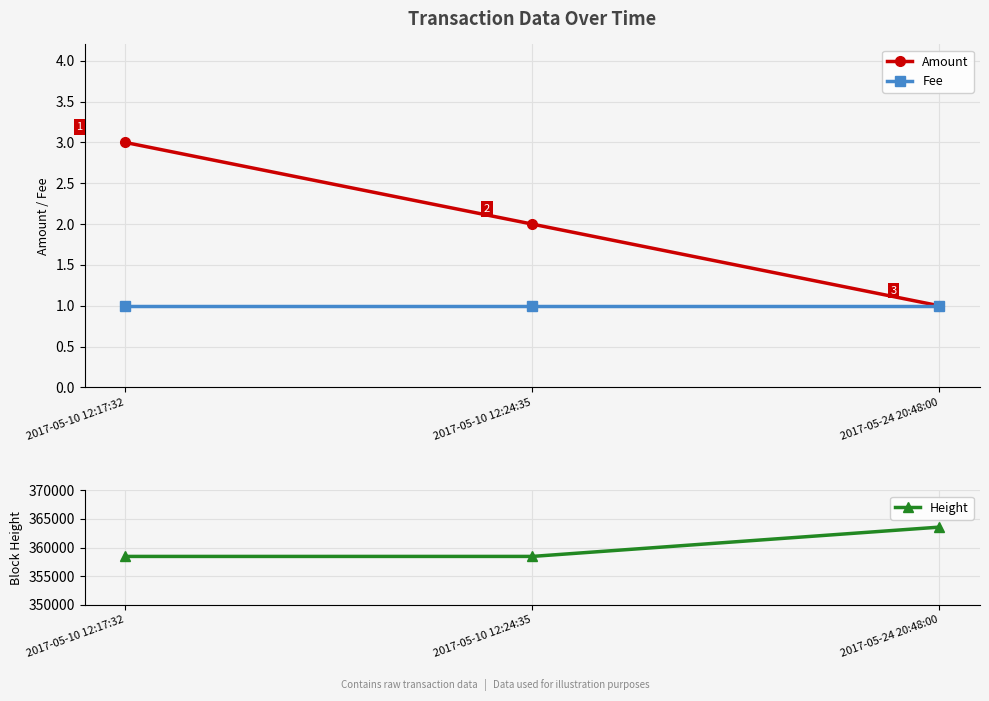

Rank the series by their maximum value, from lowest to highest.

Fee, Amount, Height